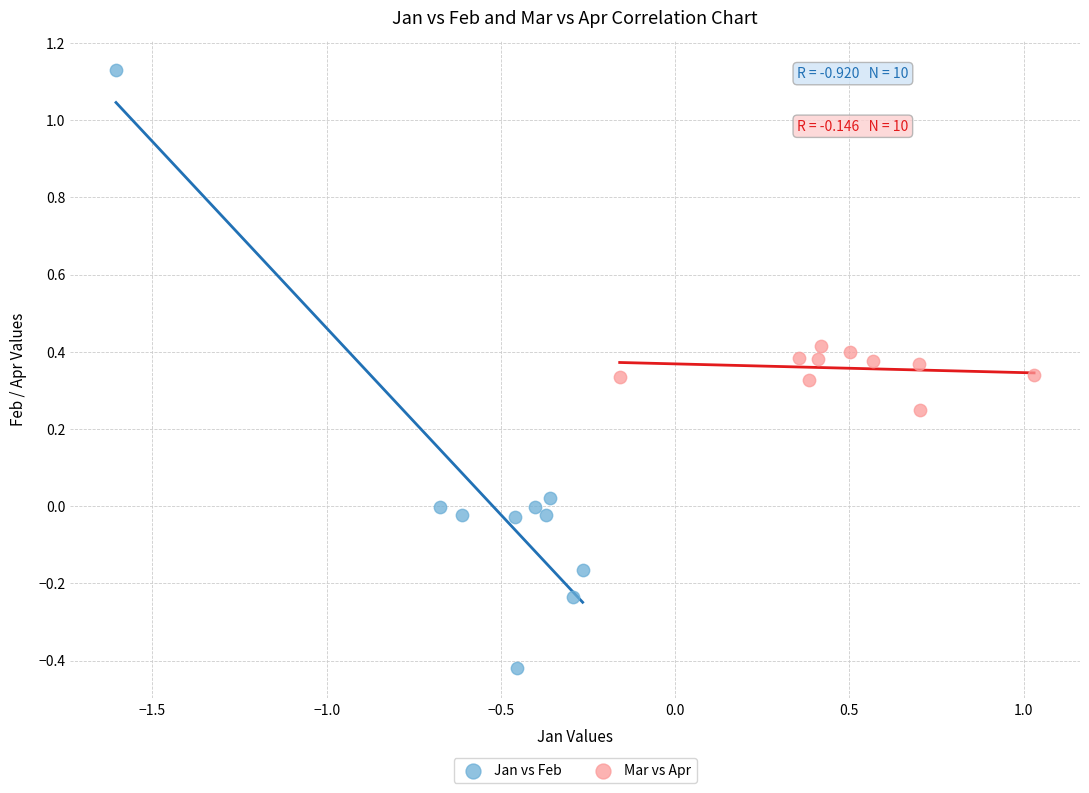

Which series contains the highest Y value?

Jan vs Feb